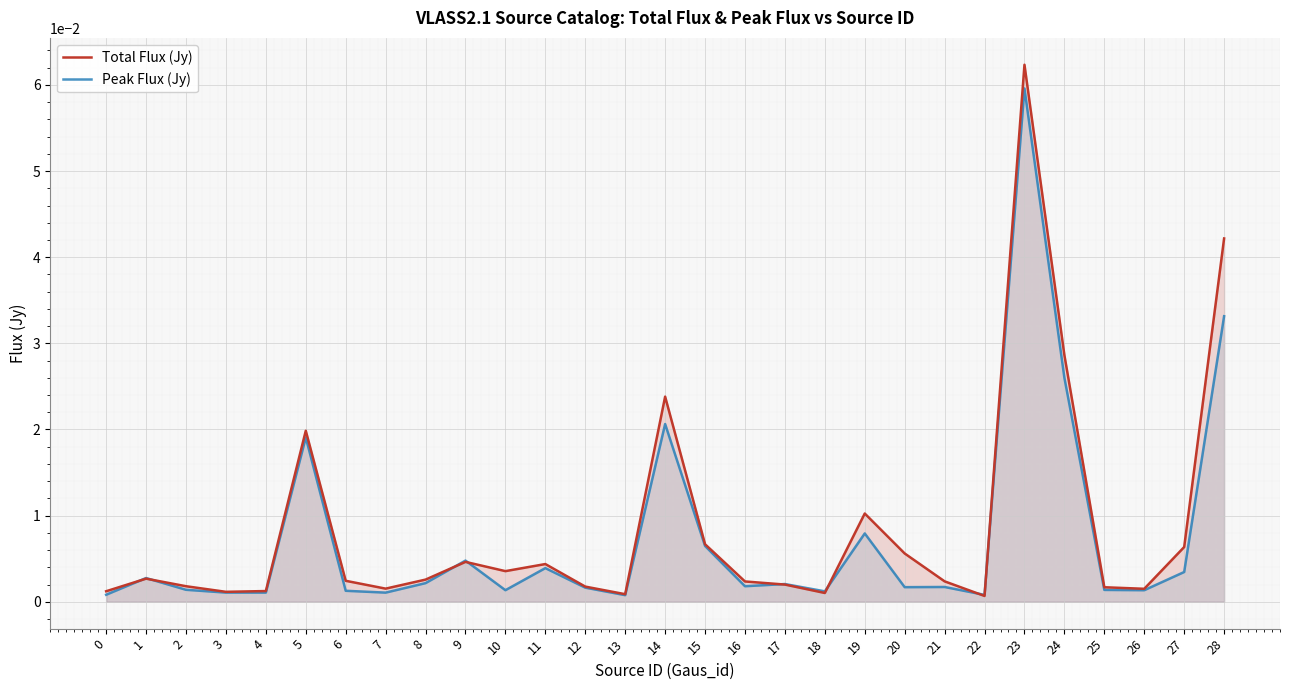

Reading left to right, transcribe all the data shown in this chart.

Total Flux (Jy): 0=0.0	1=0.0	2=0.0	3=0.0	4=0.0	5=0.0	6=0.0	7=0.0	8=0.0	9=0.0	10=0.0	11=0.0	12=0.0	13=0.0	14=0.0	15=0.0	16=0.0	17=0.0	18=0.0	19=0.0	20=0.0	21=0.0	22=0.0	23=0.1	24=0.0	25=0.0	26=0.0	27=0.0	28=0.0
Peak Flux (Jy): 0=0.0	1=0.0	2=0.0	3=0.0	4=0.0	5=0.0	6=0.0	7=0.0	8=0.0	9=0.0	10=0.0	11=0.0	12=0.0	13=0.0	14=0.0	15=0.0	16=0.0	17=0.0	18=0.0	19=0.0	20=0.0	21=0.0	22=0.0	23=0.1	24=0.0	25=0.0	26=0.0	27=0.0	28=0.0